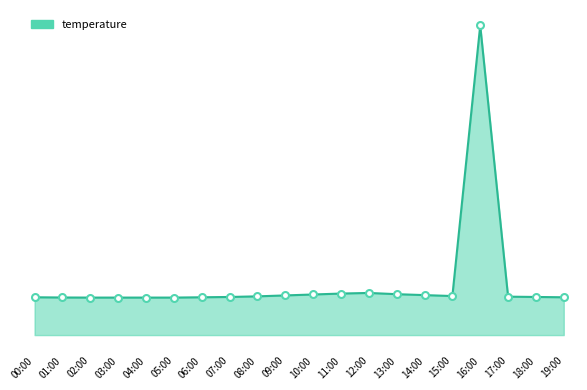

At which label is the value closest to 56?

12:00